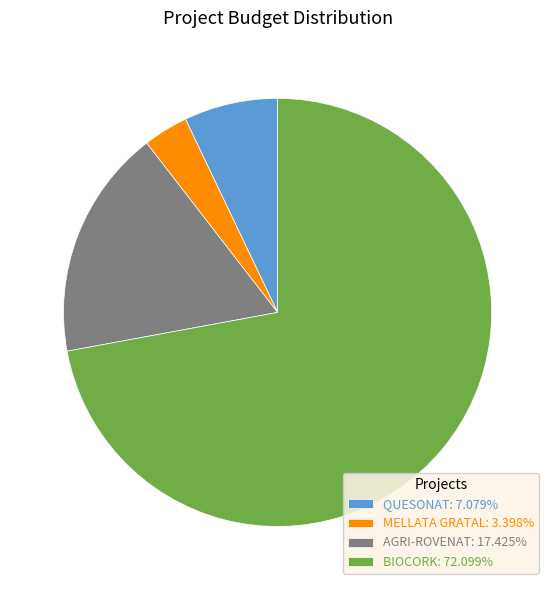

Do AGRI-ROVENAT and MELLATA GRATAL together represent more than half of the pie?

No